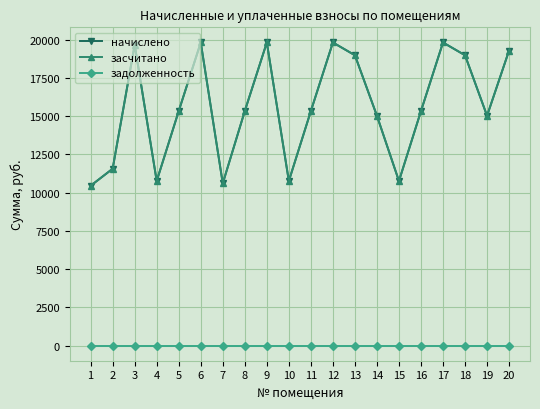

What value does the засчитано series have at 10?

10761.6